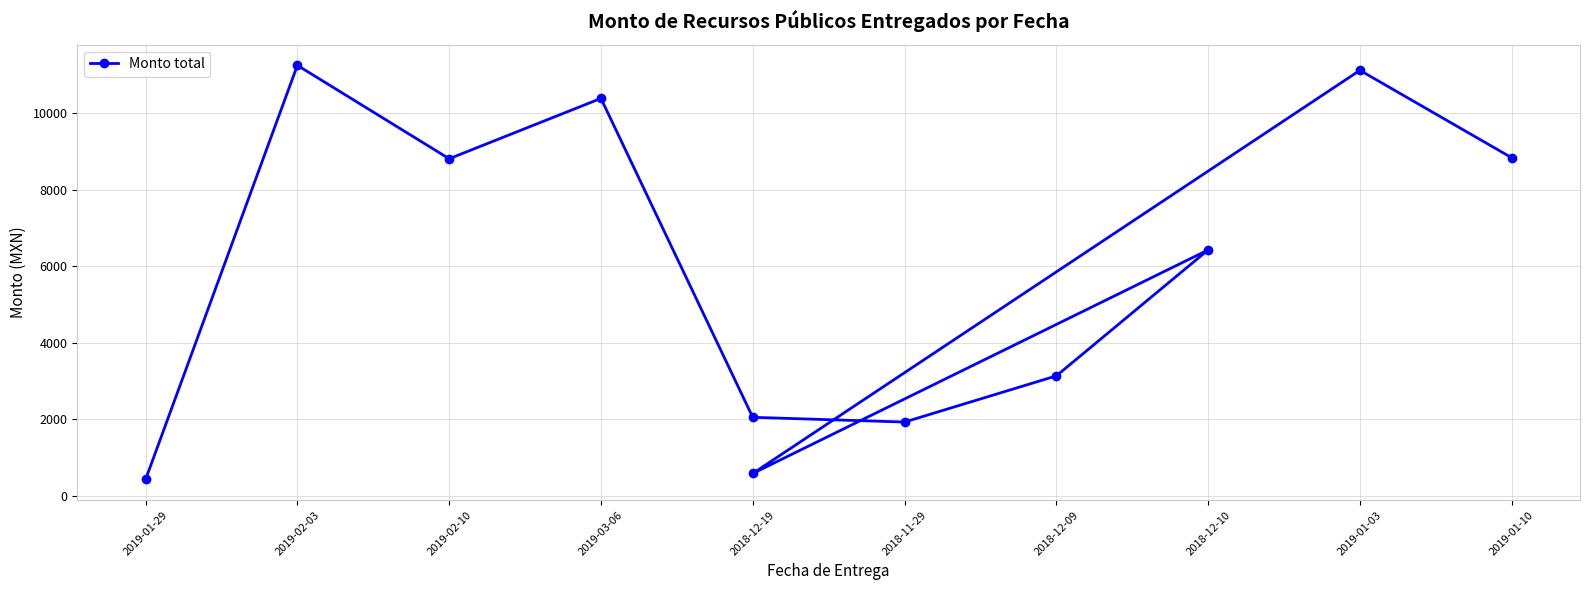

The value at 2018-12-10 is 9178.3. True or false?

False